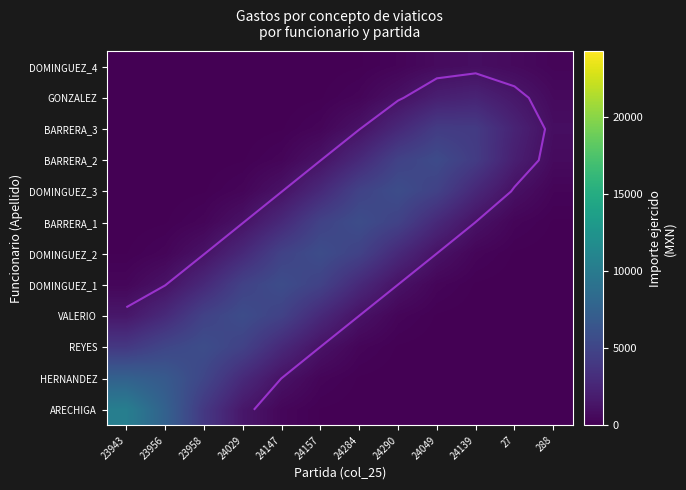

Between 24284 and 24029, which is larger?

24029